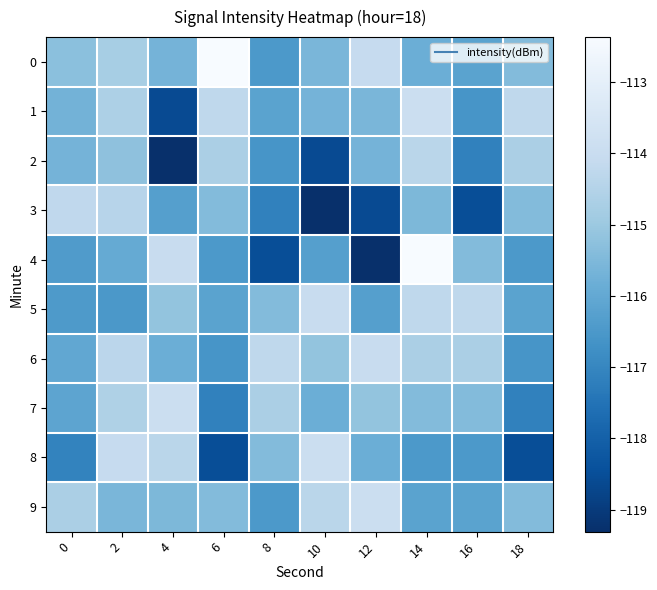

What is the spread (max minus min) of values at 8?

4.2